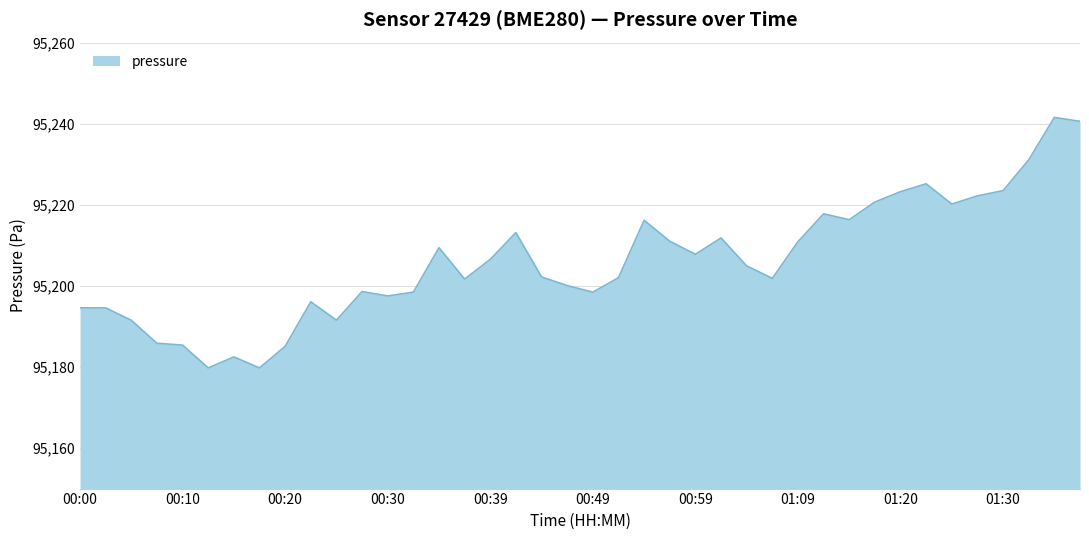

What is the maximum value shown in the chart?

95241.5